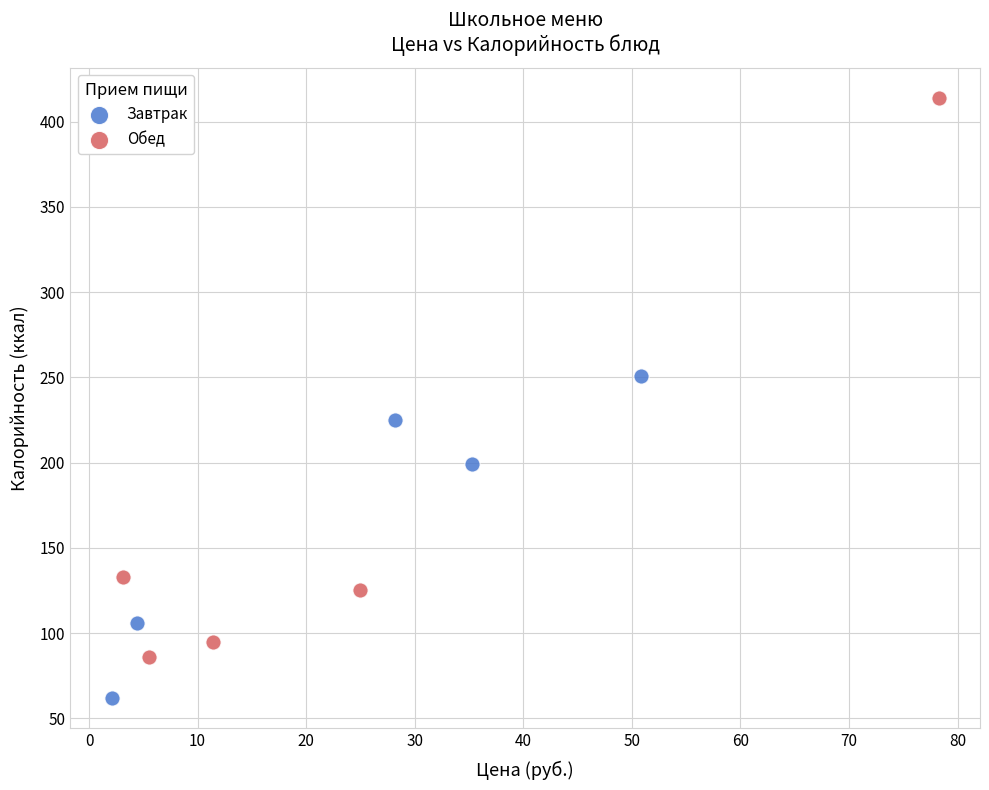

What are all the series names shown in the legend?

Завтрак, Обед